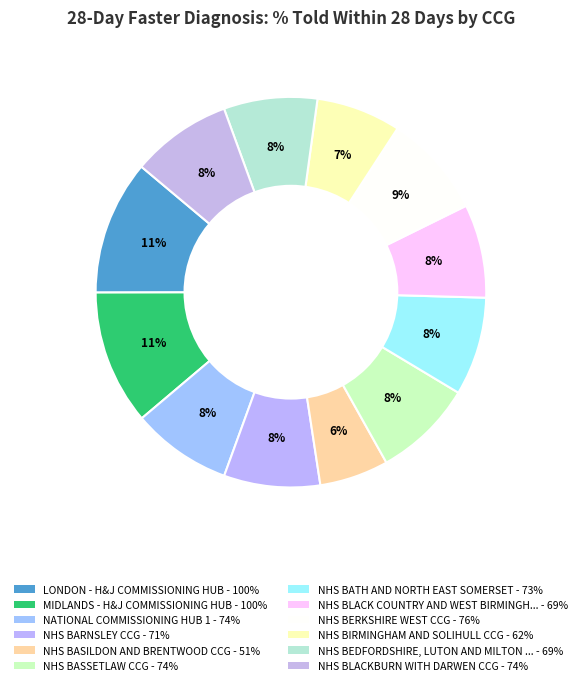

Count the number of slices in the pie.

12